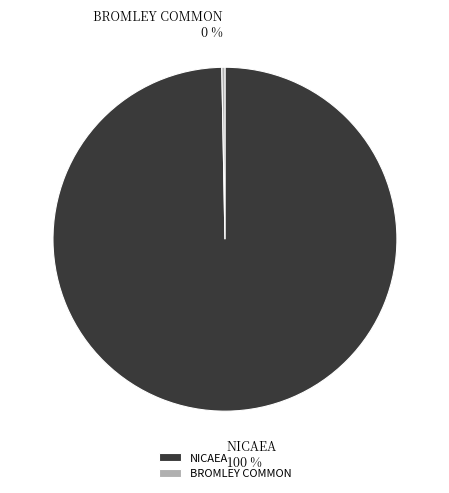

Is BROMLEY COMMON the majority of the pie?

No